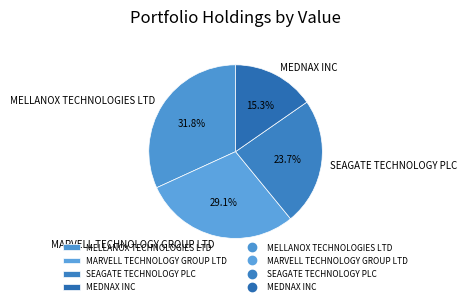

To the nearest percent, what is the difference between the MELLANOX TECHNOLOGIES LTD and MARVELL TECHNOLOGY GROUP LTD slice percentages?

3%